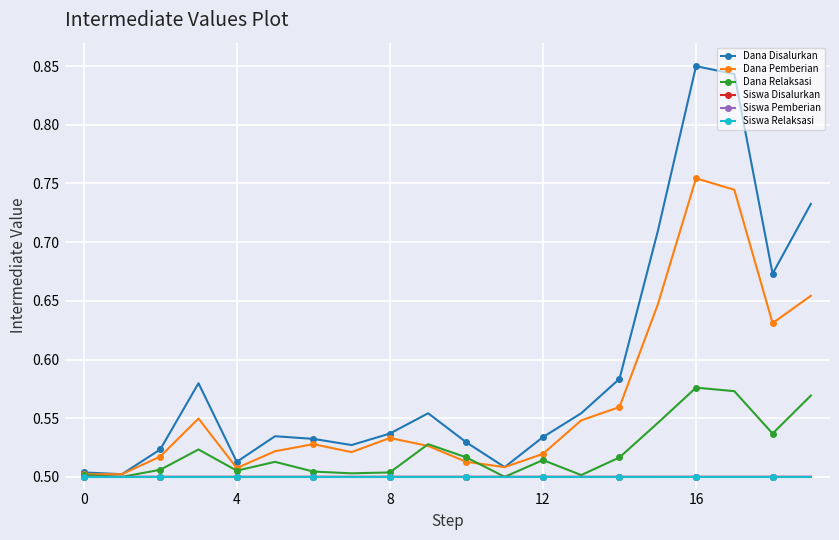

Which series has the widest spread of values?

Dana Disalurkan